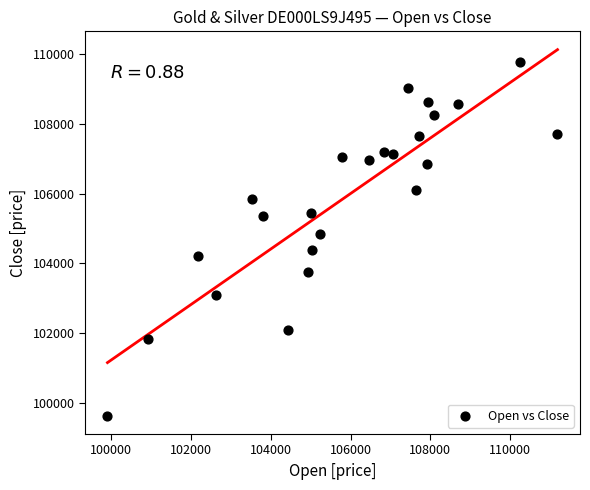

What Y value in the scatter plot is closest to 104704?

104830